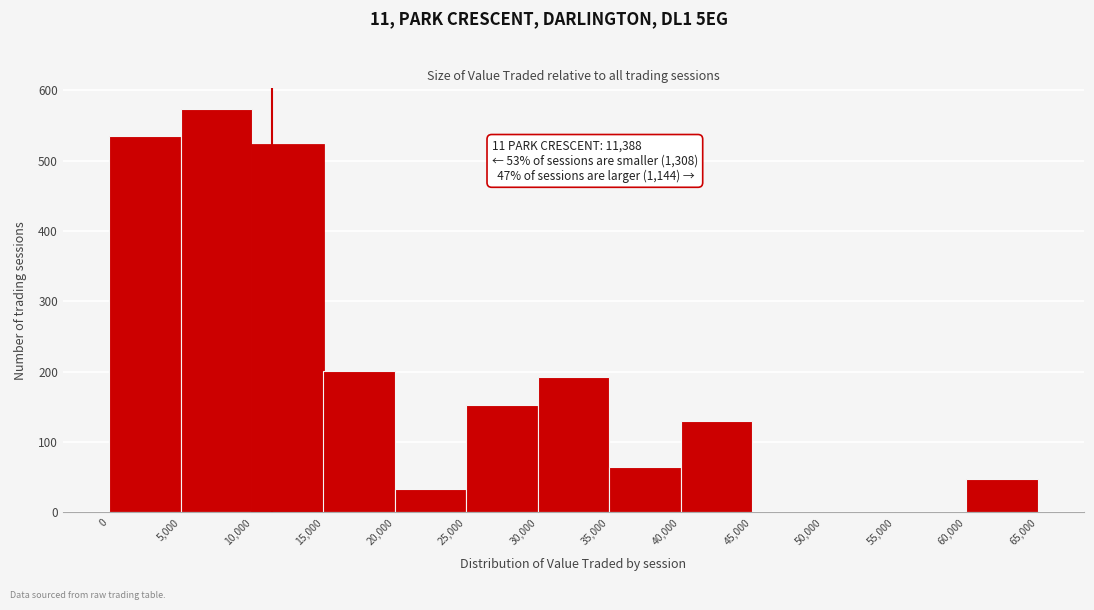

Over which range of the x-axis is the bar tallest?

5,000 to 10,000